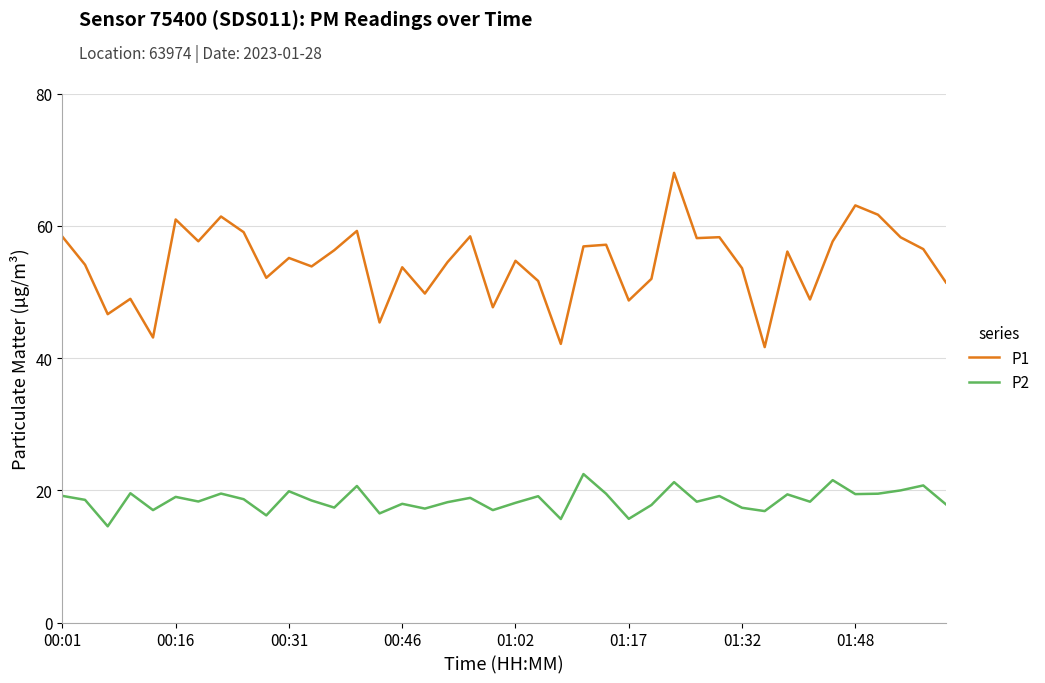

Rank the series by their average value, from lowest to highest.

P2, P1